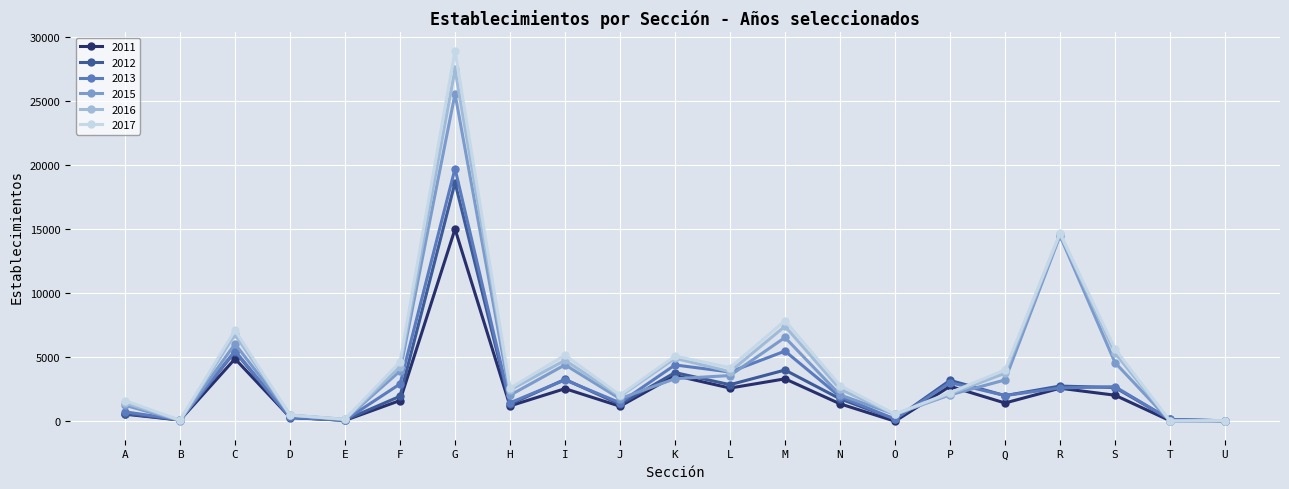

Between I and O, which series saw the biggest shift?

2017